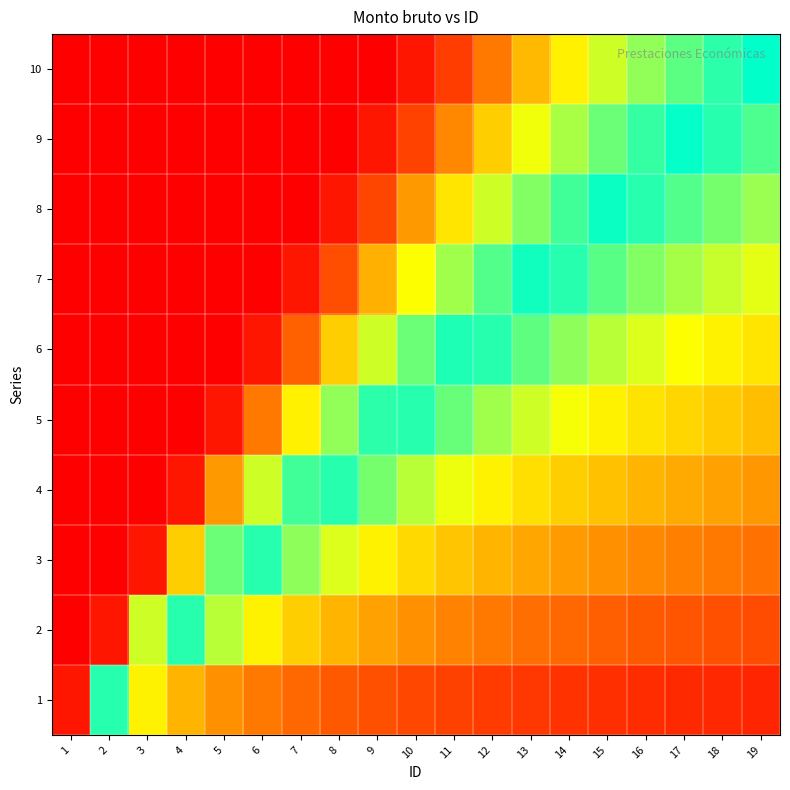

At which category is the sum across all series the highest?

1